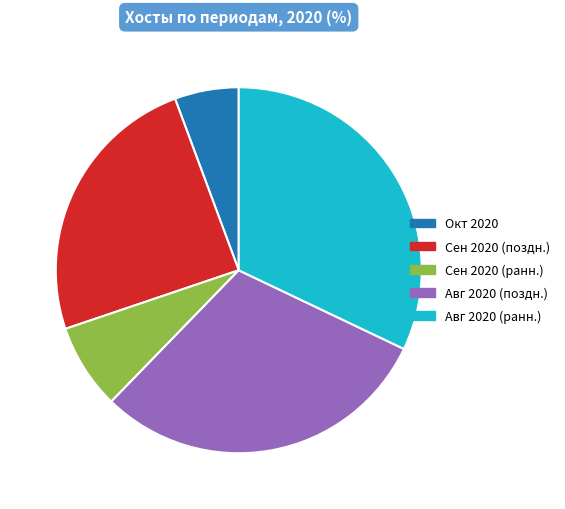

Count the number of slices in the pie.

5